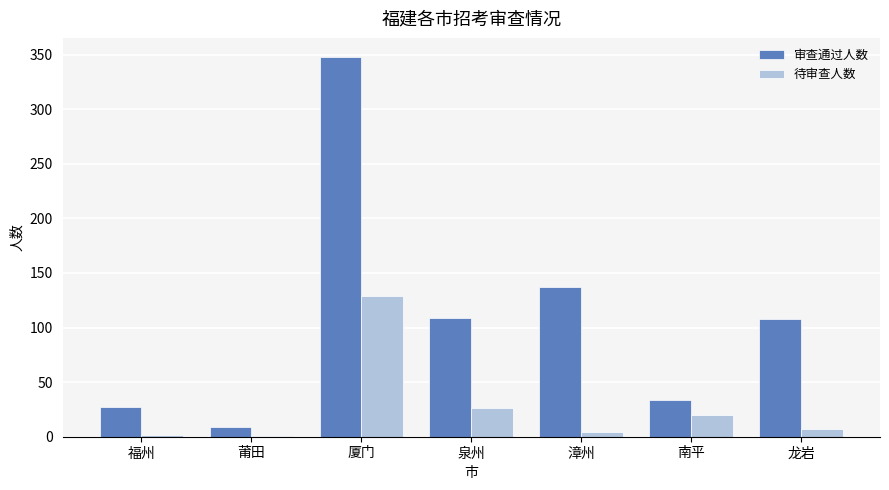

What is the difference between the 审查通过人数 values at 莆田 and 漳州?

128